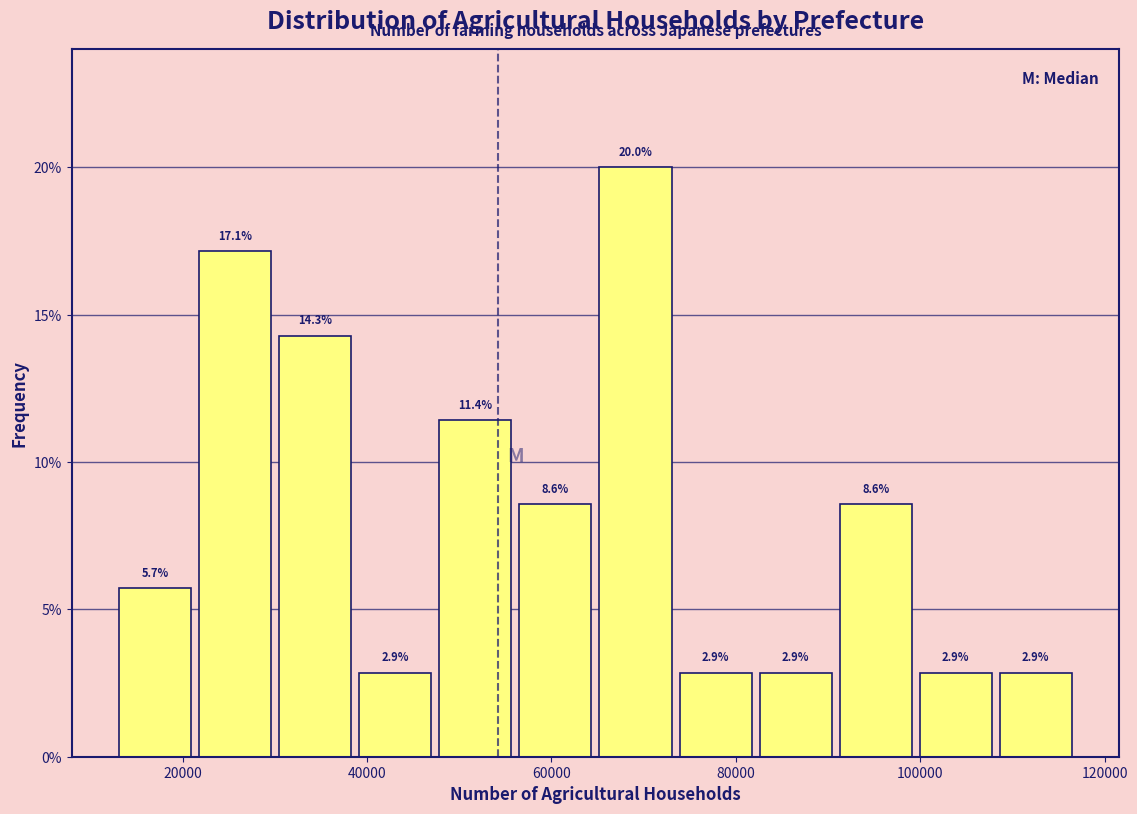

Reading left to right, list every bar in this chart as the range it spans on the x-axis followed by its height. The bar edges are not printed on the chart, so give them approximately, as read against the axis.

14000 to 22000: 5.7
22000 to 30000: 17.1
30000 to 40000: 14.3
40000 to 48000: 2.9
48000 to 56000: 11.4
56000 to 66000: 8.6
66000 to 74000: 20.0
74000 to 82000: 2.9
82000 to 92000: 2.9
92000 to 100000: 8.6
100000 to 108000: 2.9
108000 to 118000: 2.9